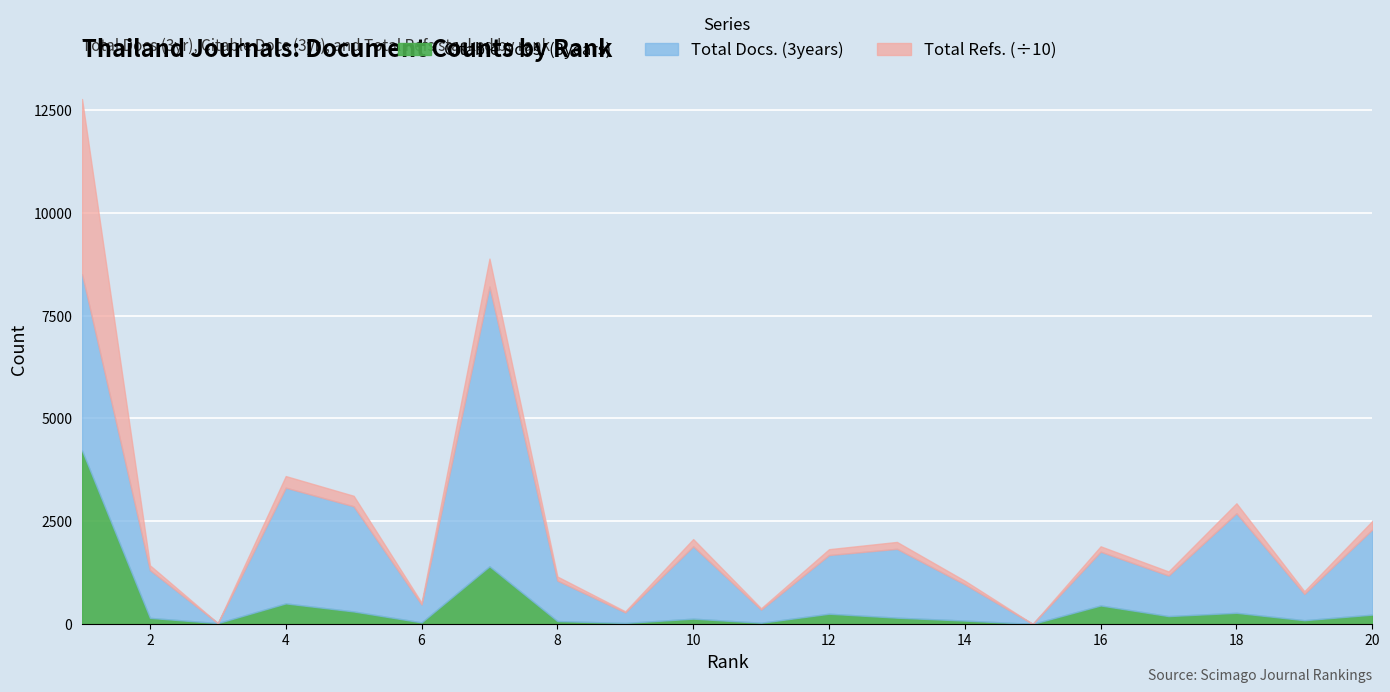

Reading left to right, what are all the values shown in this chart?

Total Docs. (3years): 4293	1163	0	2816	2558	436	6805	985	257	1760	320	1427	1675	881	0	1308	987	2422	641	2070
Citable Docs. (3years): 4218	147	19	499	303	37	1402	69	23	128	28	248	152	81	0	449	190	270	90	226
Total Refs.: 42585	1163	0	2816	2558	436	6805	985	257	1760	320	1427	1675	881	0	1308	987	2422	641	2070